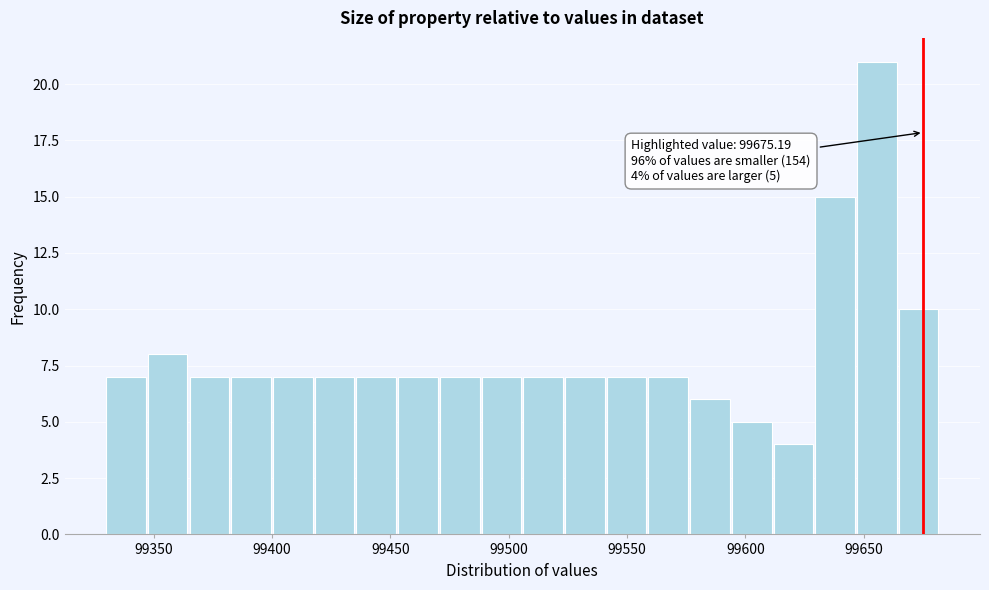

Around what value on the x-axis is the tallest bar? Give the approximate position of its centre, as read against the axis.

99655